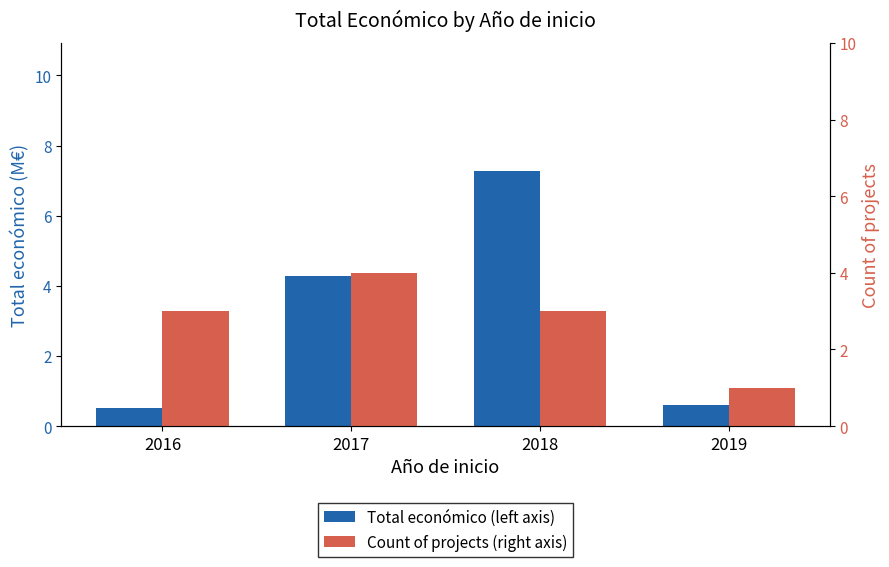

Count the number of categories in the chart.

4